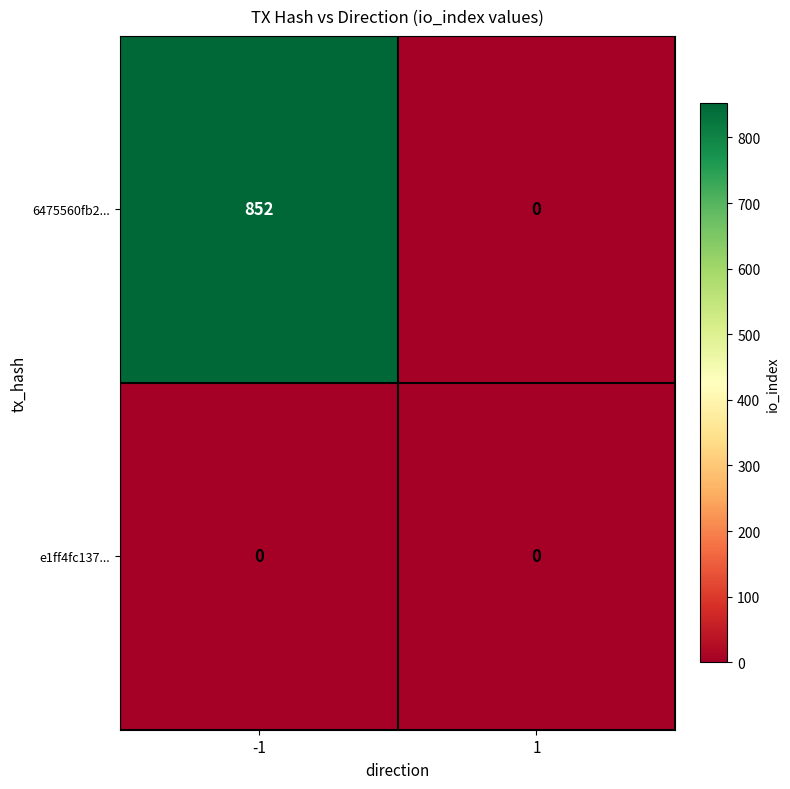

True or false: 6475560fb2... has a value of -432 at 1.

False